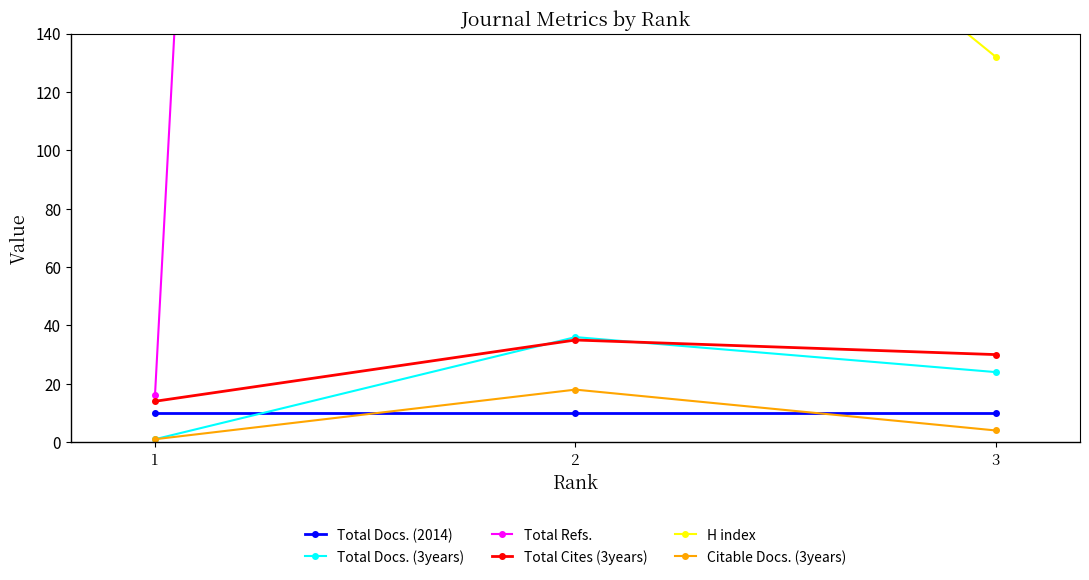

Which series has the largest range (max minus min)?

Total Refs.